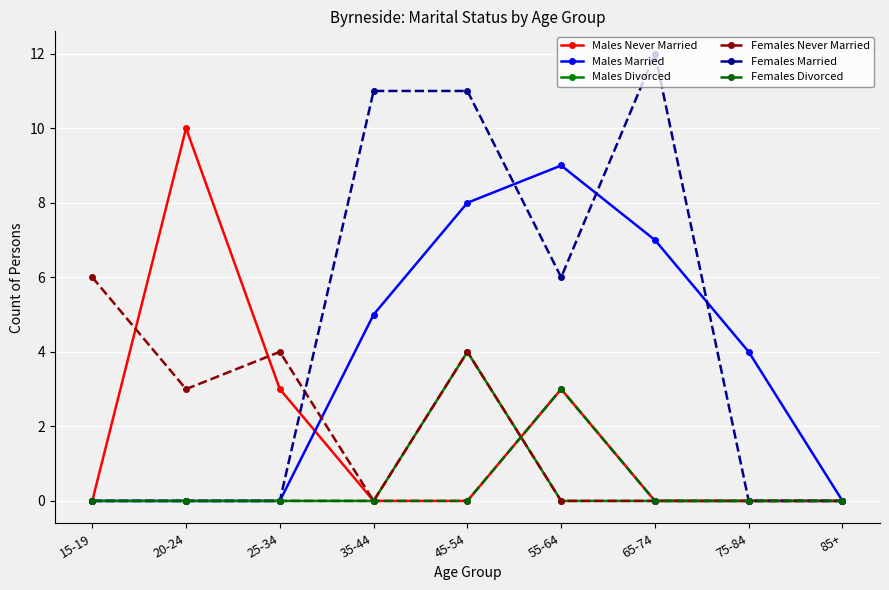

What is the greatest value displayed?

12